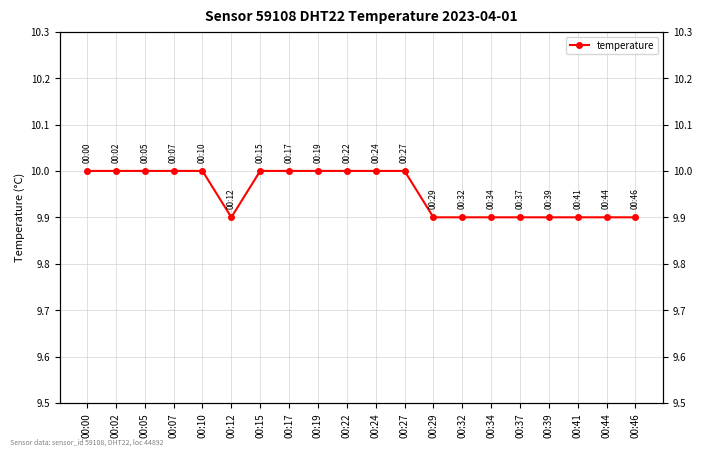

Is it true that the value at 00:19 is 3.7?

False